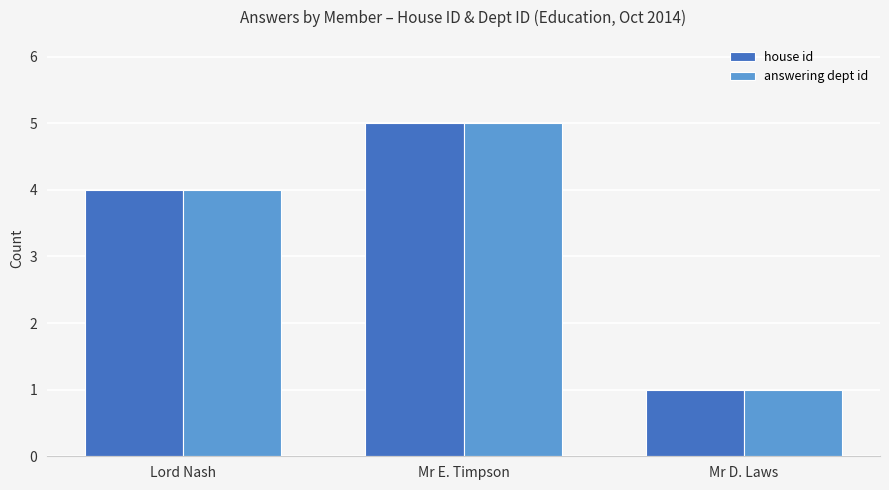

What is the sum of the house id values at Lord Nash and Mr D. Laws?

5